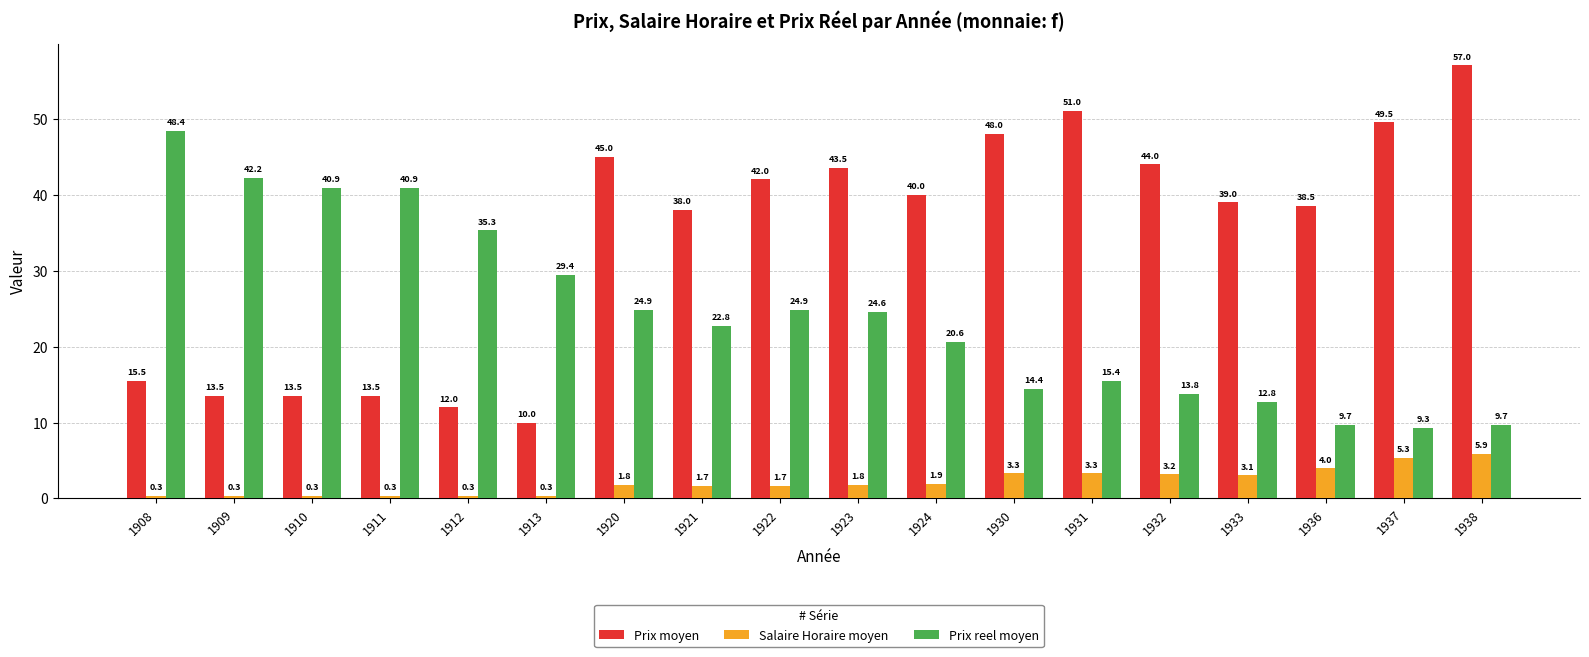

What is the spread (max minus min) of values at 1938?

51.1